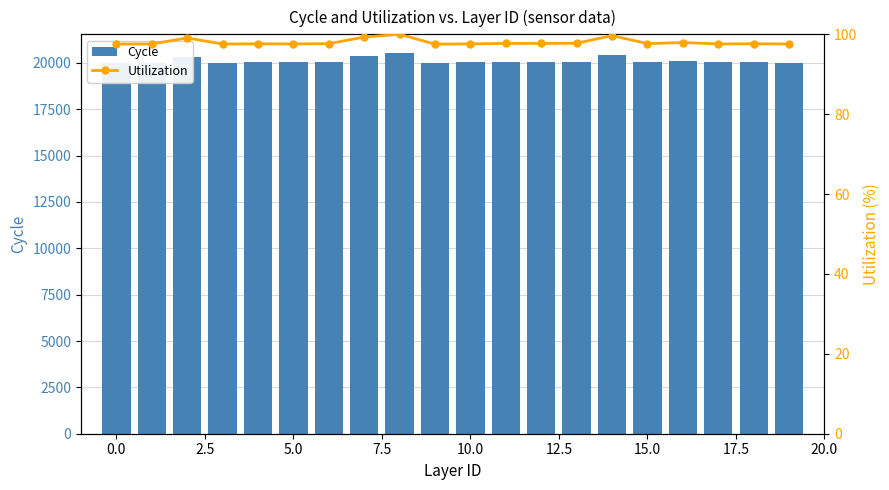

What are all the series names shown in the legend?

Cycle, Utilization